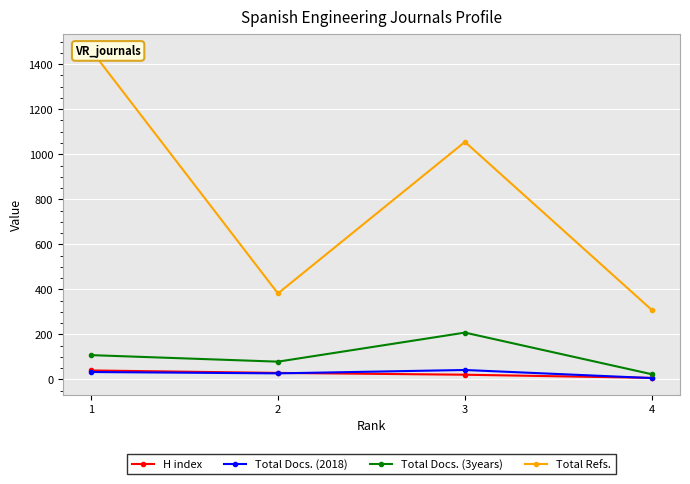

What is the difference between the maximum and minimum values in the H index series?

33